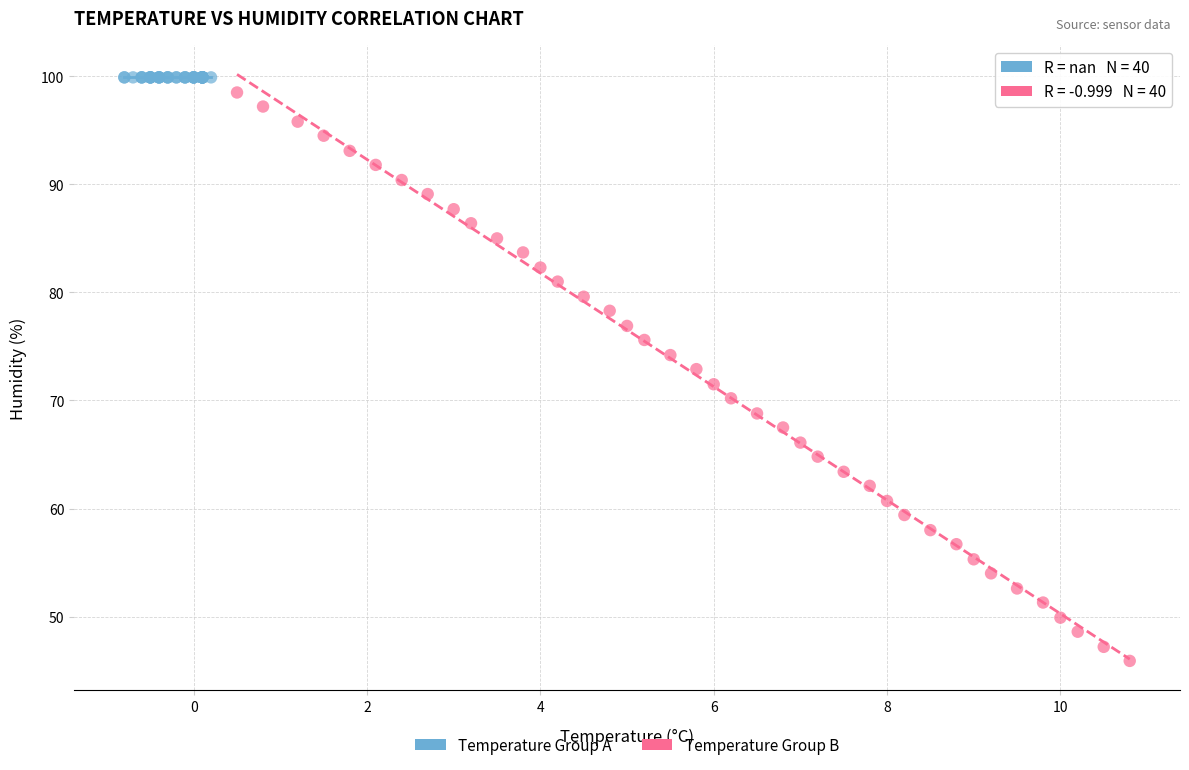

What are all the series names shown in the legend?

Temperature Group A, Temperature Group B